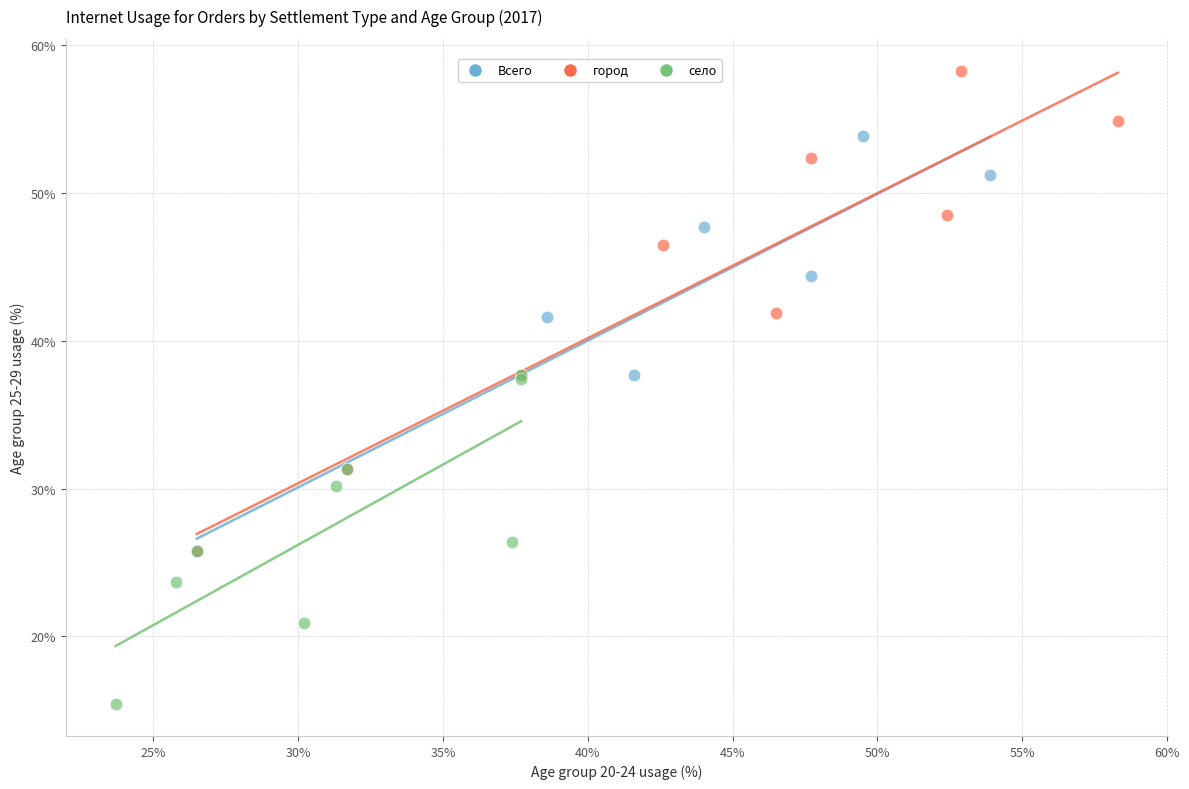

Which series contains the highest Y value?

город